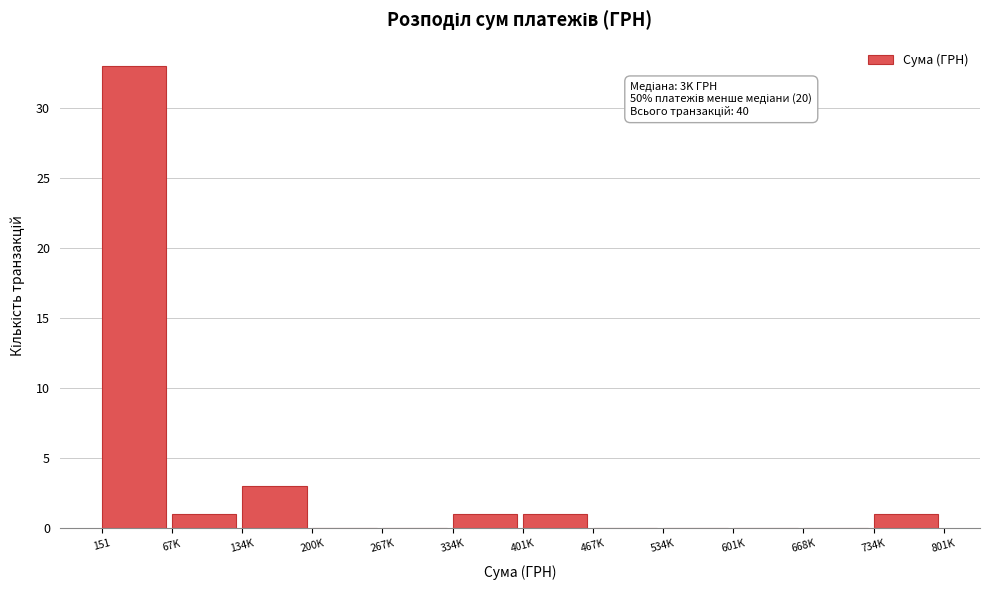

Reading right to left, extract all data points from this chart.

734K=1	668K=0	601K=0	534K=0	467K=0	401K=1	334K=1	267K=0	200K=0	134K=3	67K=1	151=33